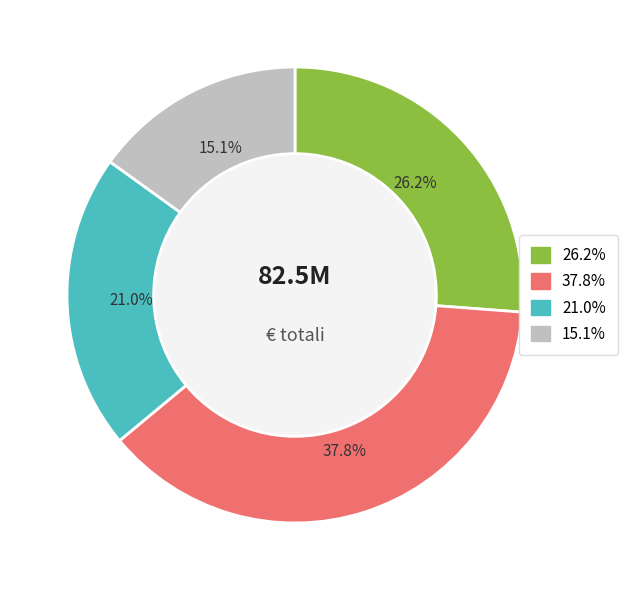

Does any single category account for the majority?

No